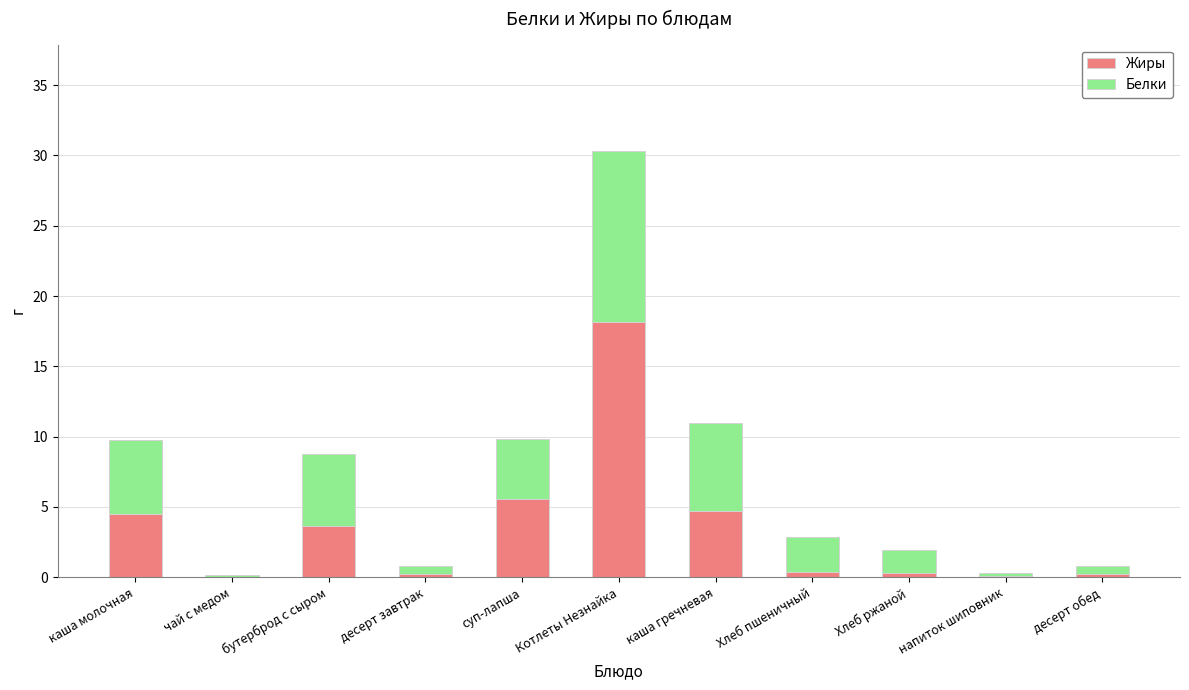

What is the sum of all Жиры values?

37.7